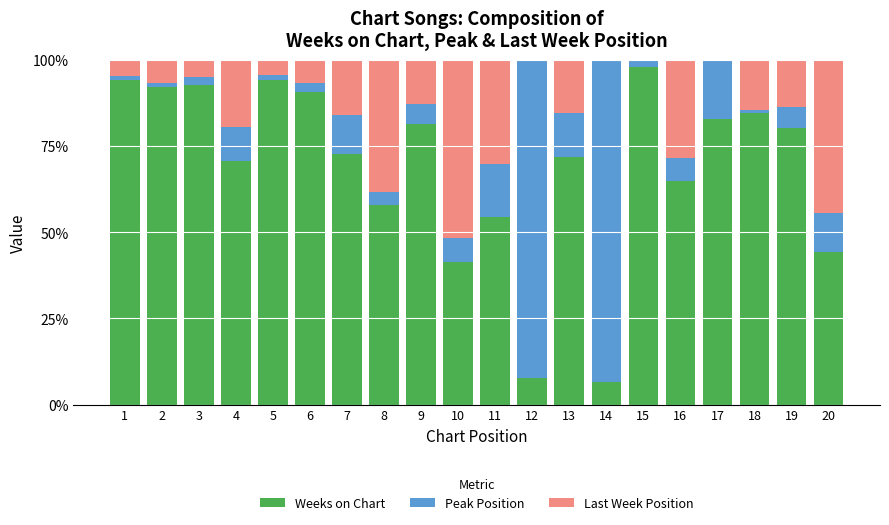

What is the total value across all series at 9?

100.0